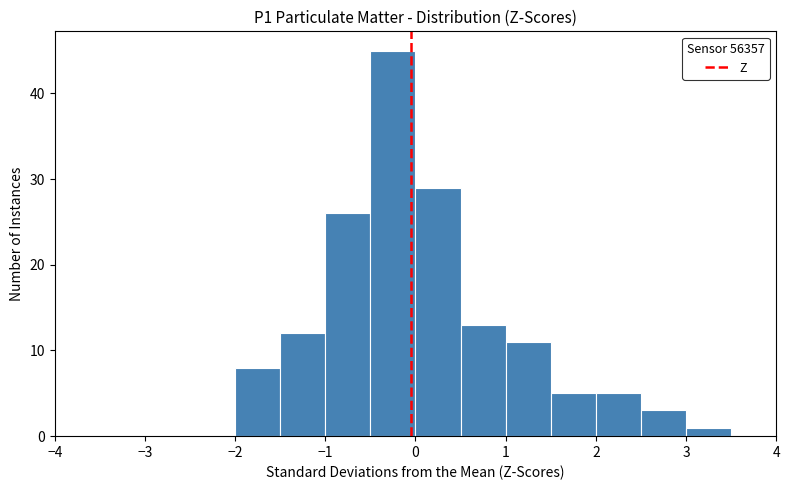

What is the height of the bar covering 2.0 to 2.5 on the x-axis? The values are not printed on the chart, so give them approximately, as read against the axis.

5